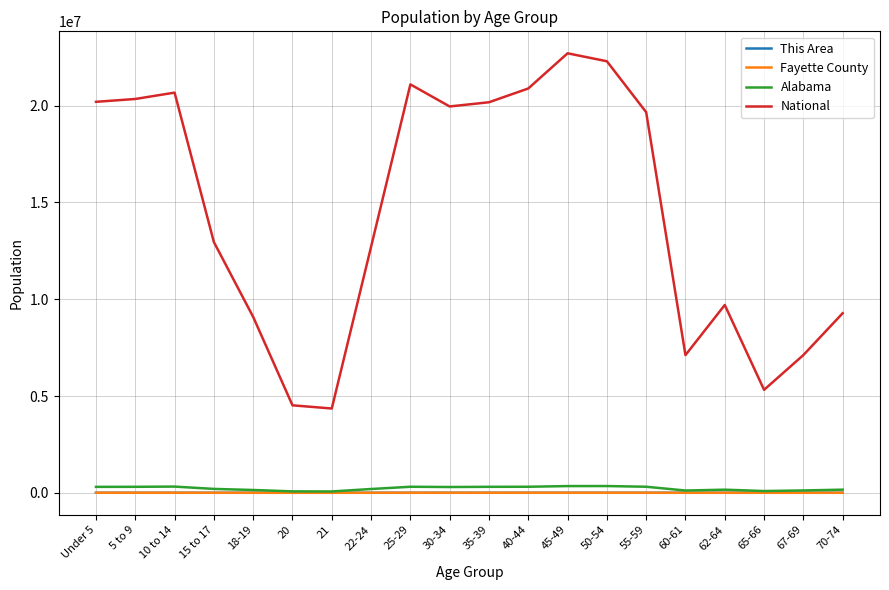

What is the greatest value displayed?

22708591